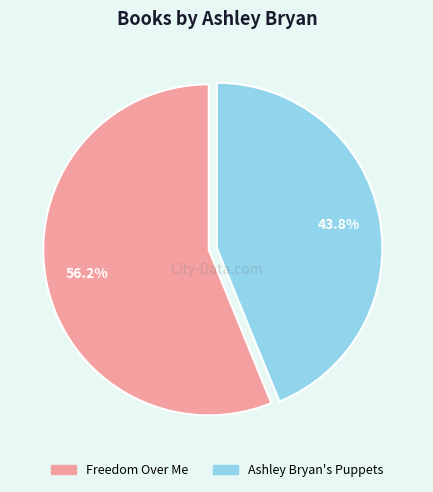

To the nearest percent, what is the difference between the largest and smallest slice percentages?

12%